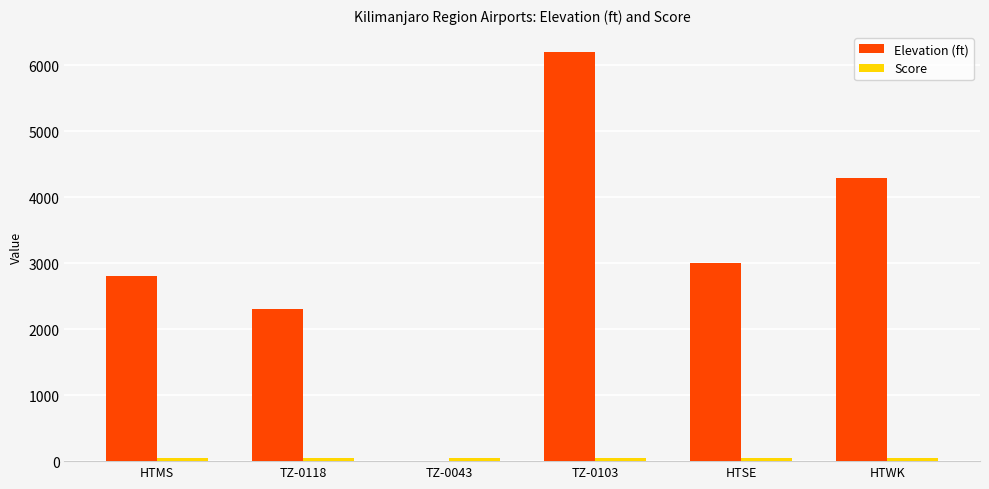

The Elevation (ft) series shows 1406 at HTSE. True or false?

False